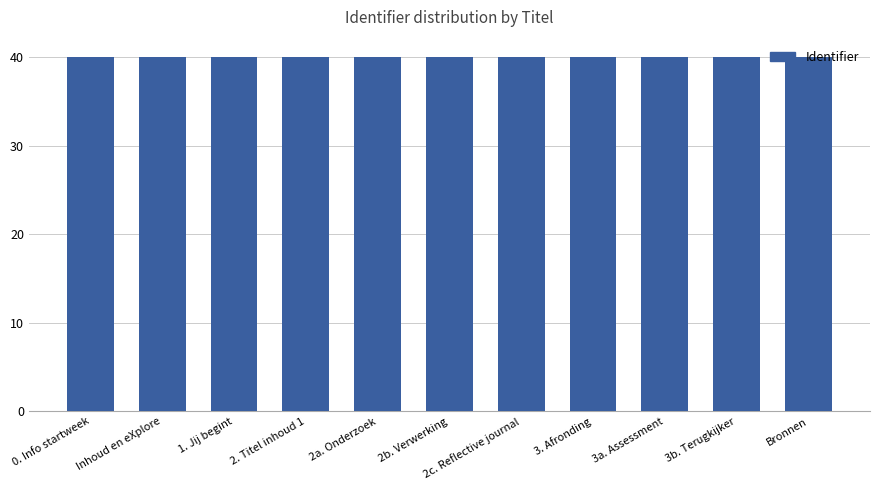

What is the minimum value shown in the chart?

40.0